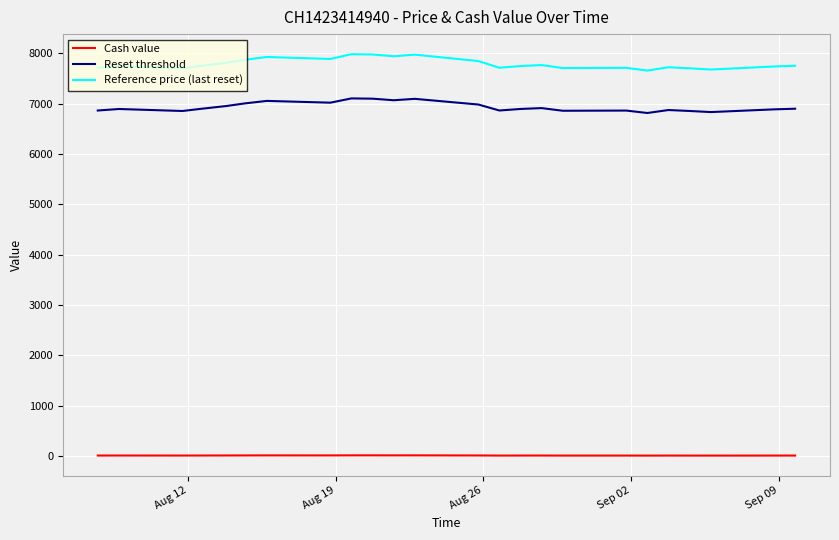

List the series in order of their peak value, lowest first.

Cash value, Reset threshold, Reference price (last reset)